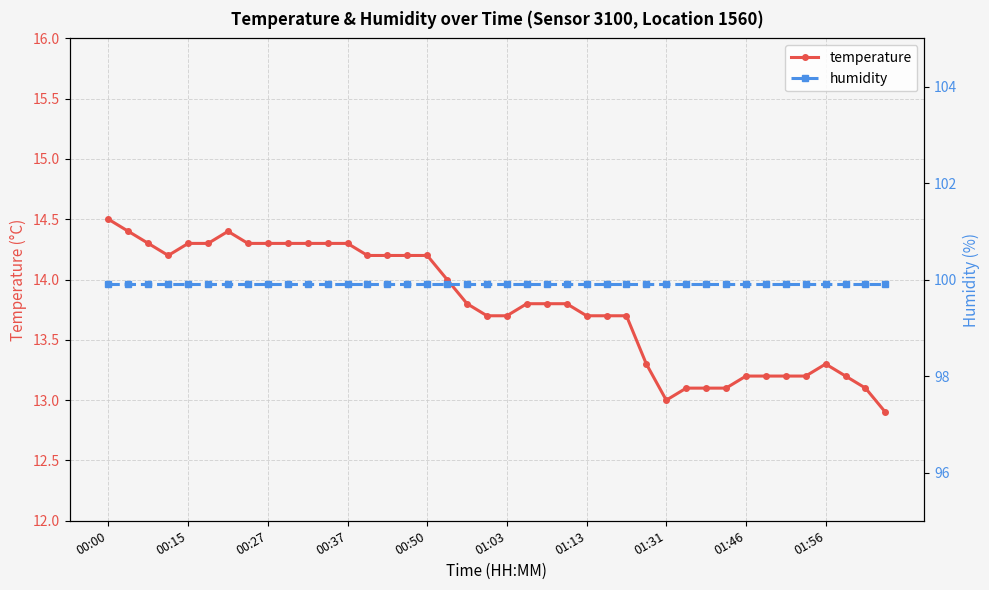

Reading right to left, extract all data points from this chart.

temperature: 12.9	13.1	13.2	13.3	13.2	13.2	13.2	13.2	13.1	13.1	13.1	13.0	13.3	13.7	13.7	13.7	13.8	13.8	13.8	13.7	13.7	13.8	14.0	14.2	14.2	14.2	14.2	14.3	14.3	14.3	14.3	14.3	14.3	14.4	14.3	14.3	14.2	14.3	14.4	14.5
humidity: 99.9	99.9	99.9	99.9	99.9	99.9	99.9	99.9	99.9	99.9	99.9	99.9	99.9	99.9	99.9	99.9	99.9	99.9	99.9	99.9	99.9	99.9	99.9	99.9	99.9	99.9	99.9	99.9	99.9	99.9	99.9	99.9	99.9	99.9	99.9	99.9	99.9	99.9	99.9	99.9